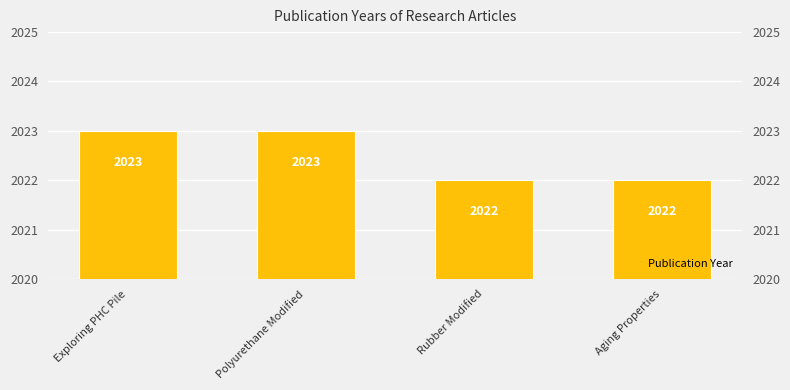

Does the chart contain stacked bars?

No